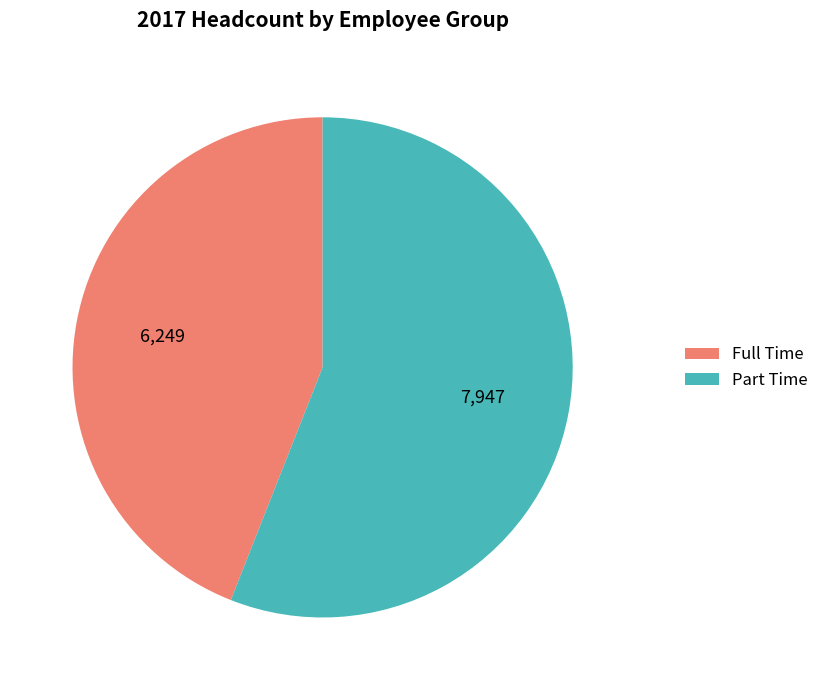

The Part Time slice represents 56% of the pie. True or false?

True